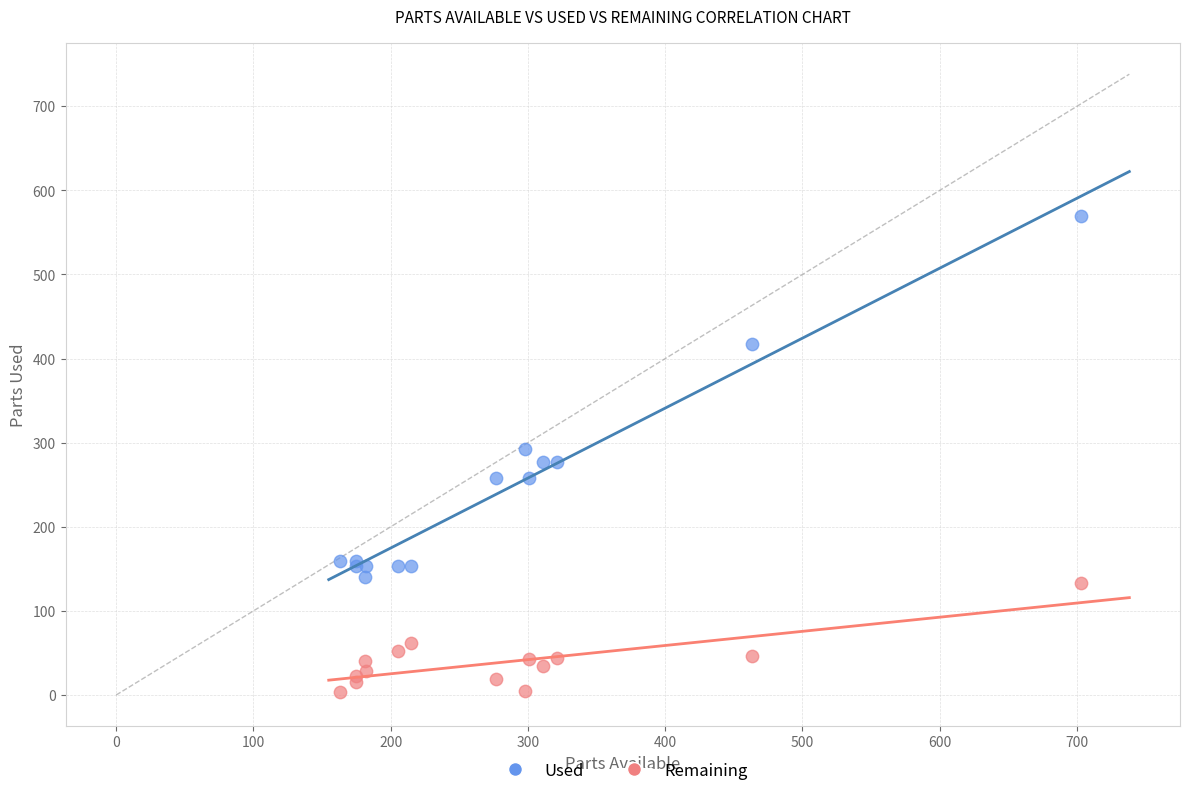

What are all the series names shown in the legend?

Used, Remaining